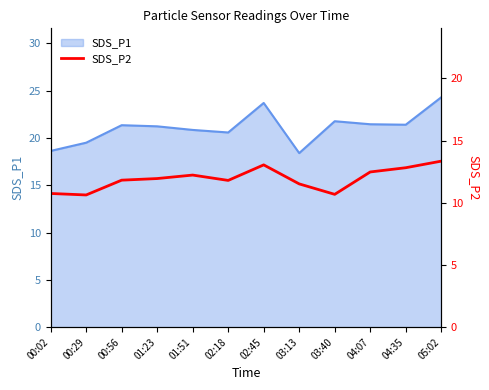

How many values exceed 11?

9